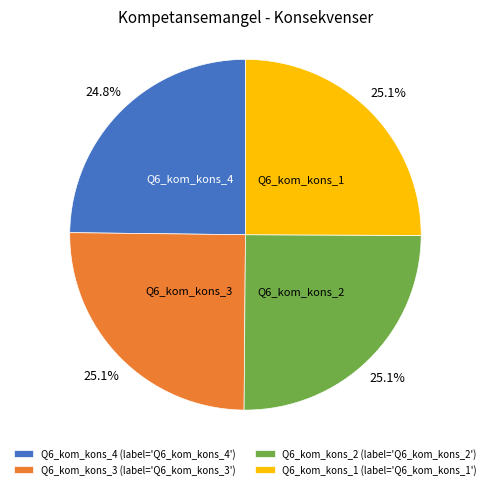

Does Q6_kom_kons_4 account for over 50% of the chart?

No